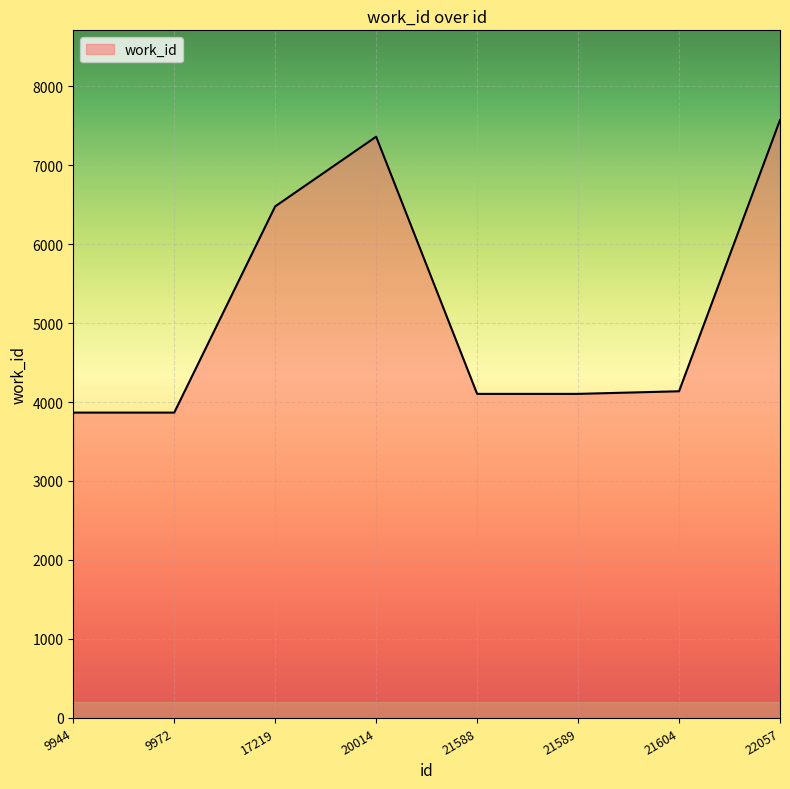

What is the difference between the values at 22057 and 21589?

3467